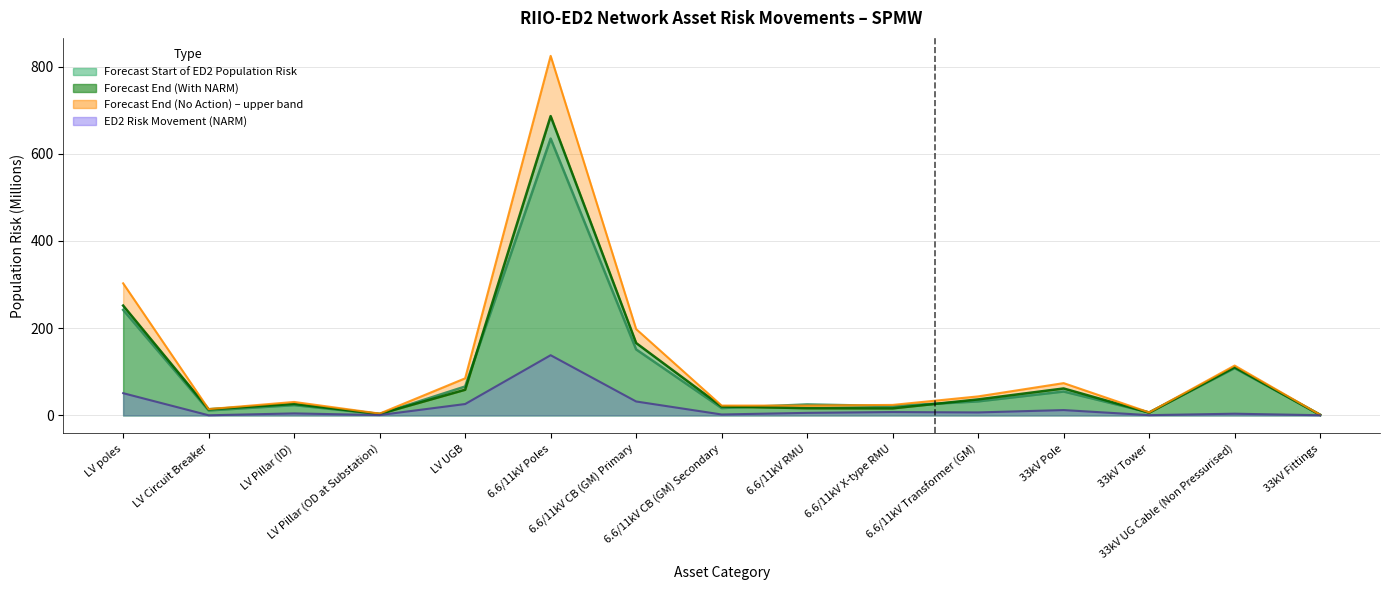

How many data points in Forecast End of ED2 Population Risk (With NARM) are above 26?

8